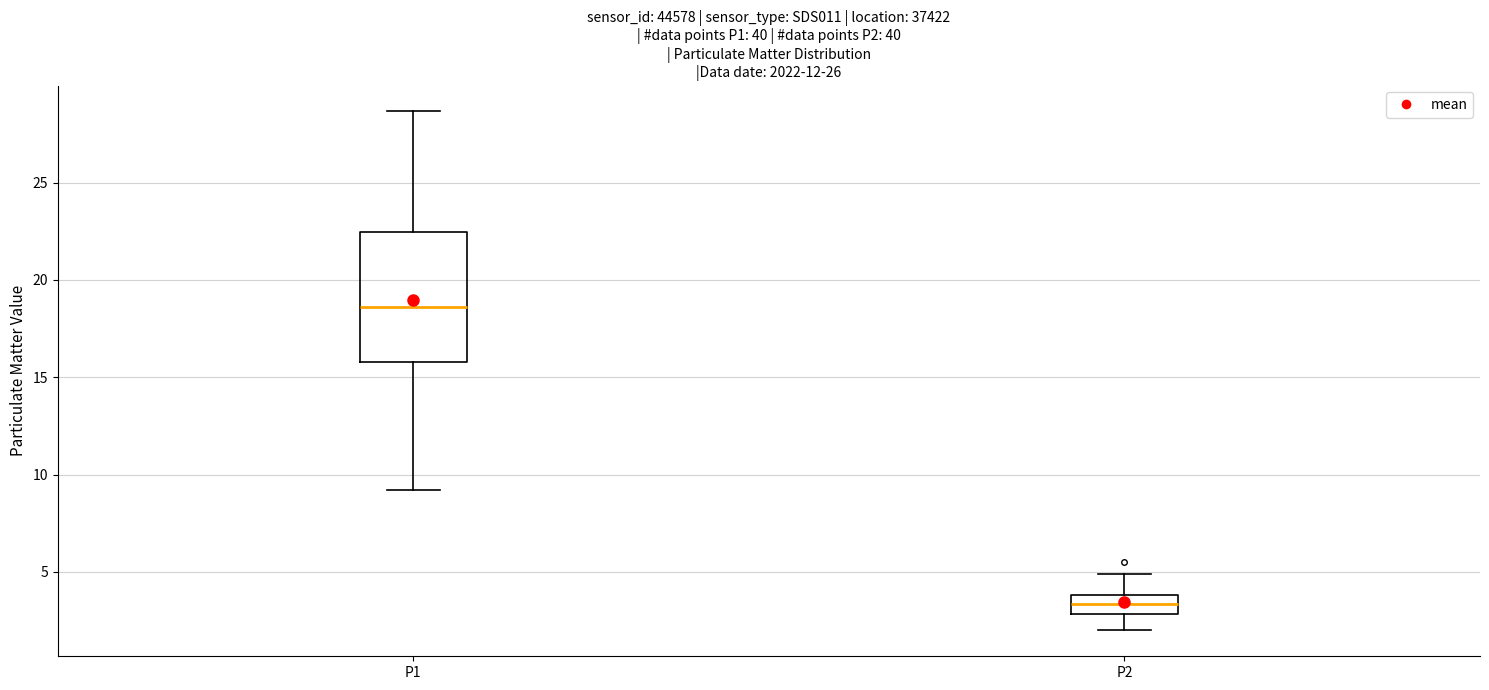

Reading left to right, transcribe this box plot: for each box, give where its median line is, the range the box spans, and where its two whiskers end, as read against the y-axis. The values are not printed on the chart, so give them approximately, as read against the axis.

P1: median 18.5, box 16.0 to 22.5, whiskers 9.0 to 28.5
P2: median 3.5, box 3.0 to 4.0, whiskers 2.0 to 5.0